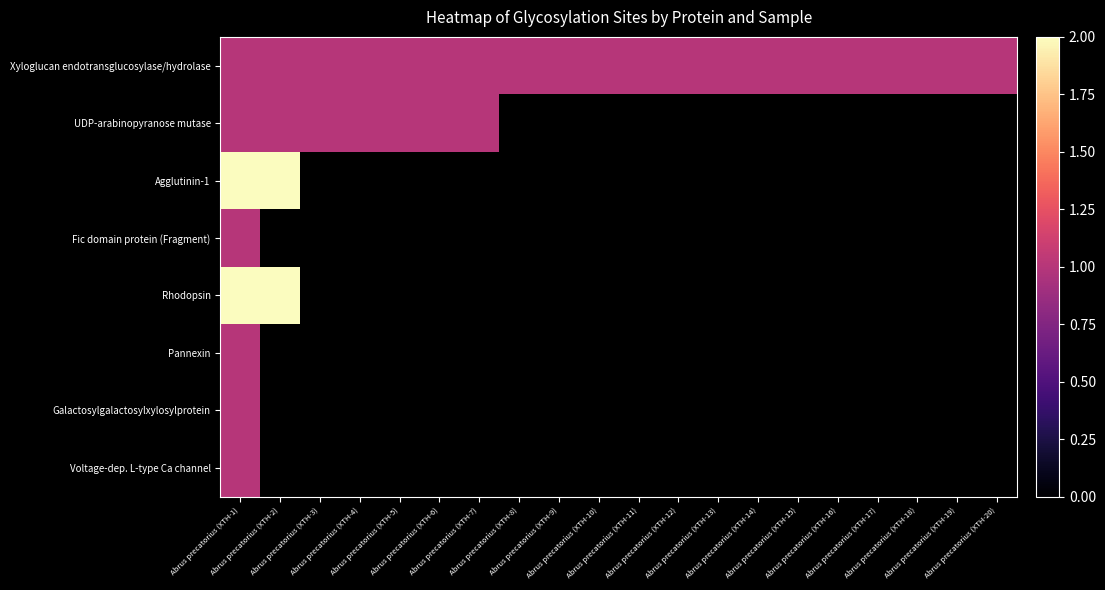

Rank the series at Abrus precatorius (XTH-1) from lowest to highest value.

Xyloglucan endotransglucosylase/hydrolase, UDP-arabinopyranose mutase, Fic domain protein (Fragment), Pannexin, Galactosylgalactosylxylosylprotein, Voltage-dep. L-type Ca channel, Agglutinin-1, Rhodopsin